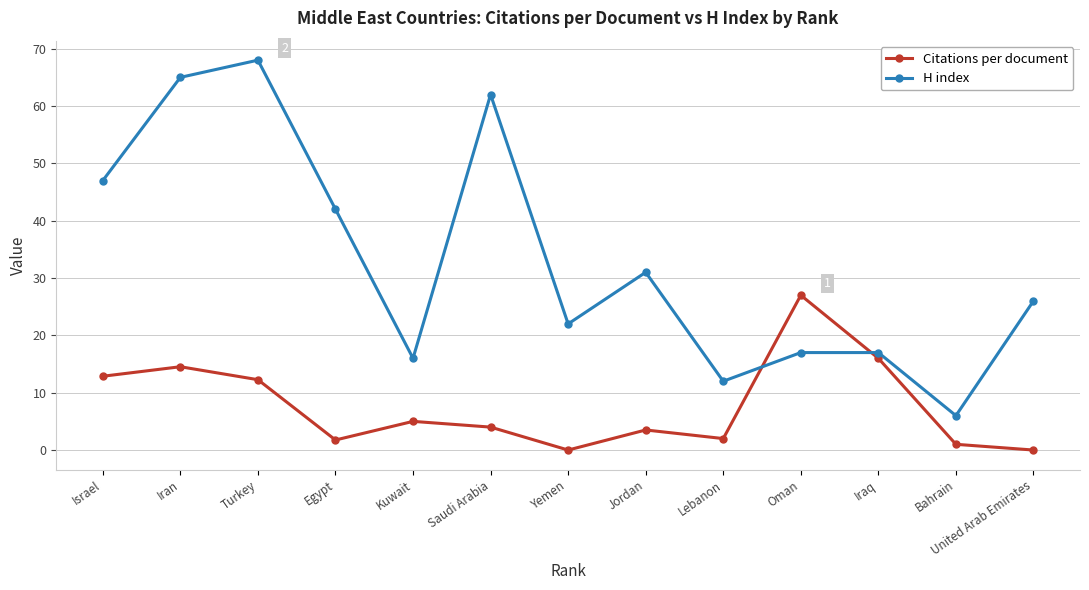

Rank the series by their maximum value, from lowest to highest.

Citations per document, H index